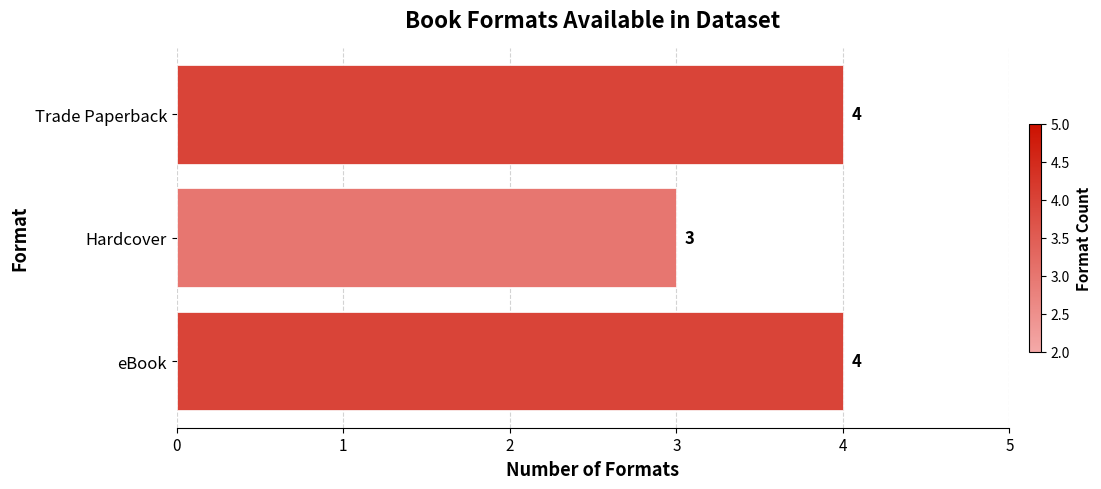

Reading top to bottom, extract all data points from this chart.

4	3	4